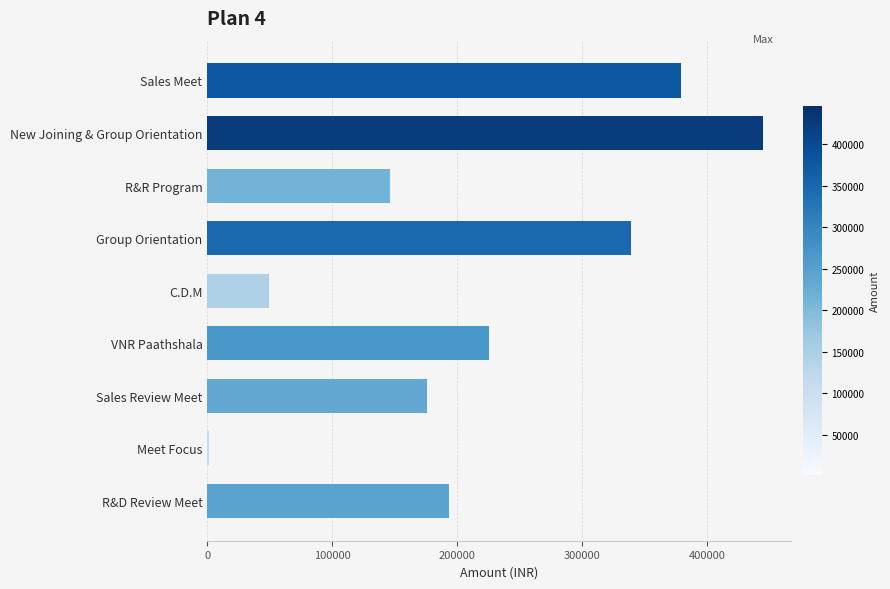

Reading top to bottom, transcribe all the data shown in this chart.

Sales Meet=379337	New Joining & Group Orientation=445212	R&R Program=146610	Group Orientation=339227	C.D.M=49171	VNR Paathshala=225568	Sales Review Meet=175737	Meet Focus=1687	R&D Review Meet=193648